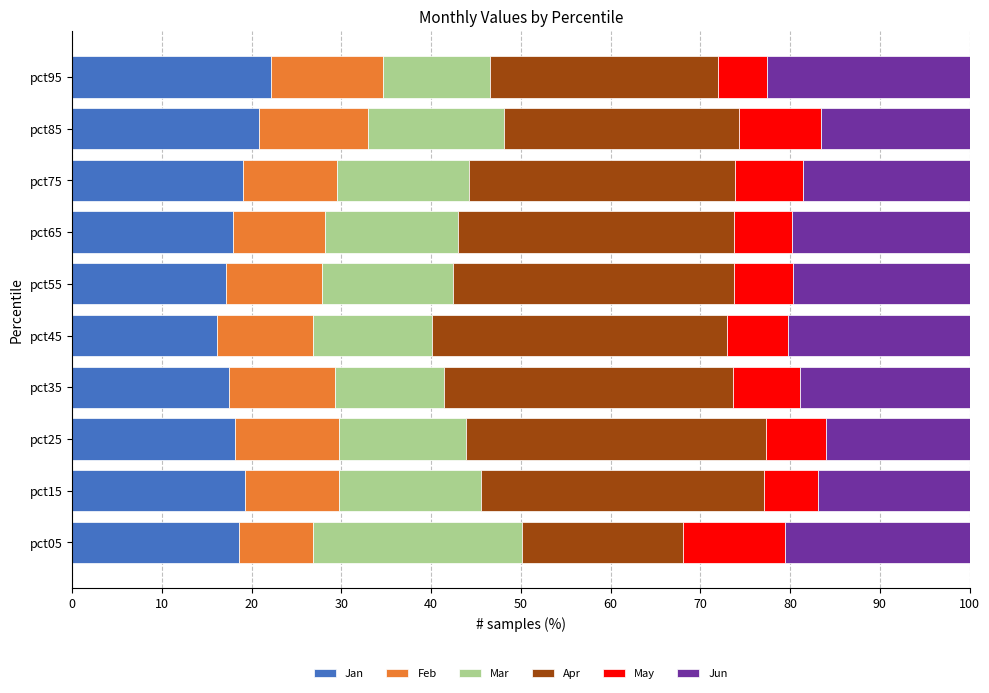

How many distinct data groups are displayed?

6